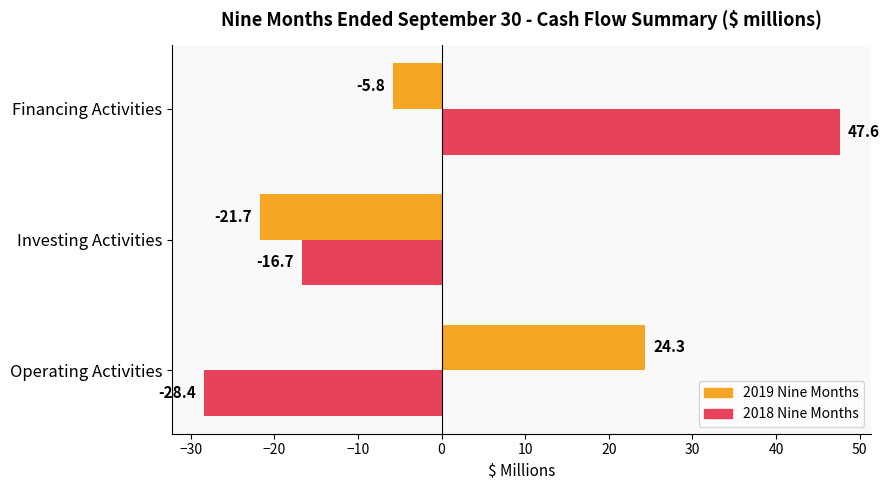

What is the difference between the maximum and minimum values in the 2018 Nine Months series?

76.0